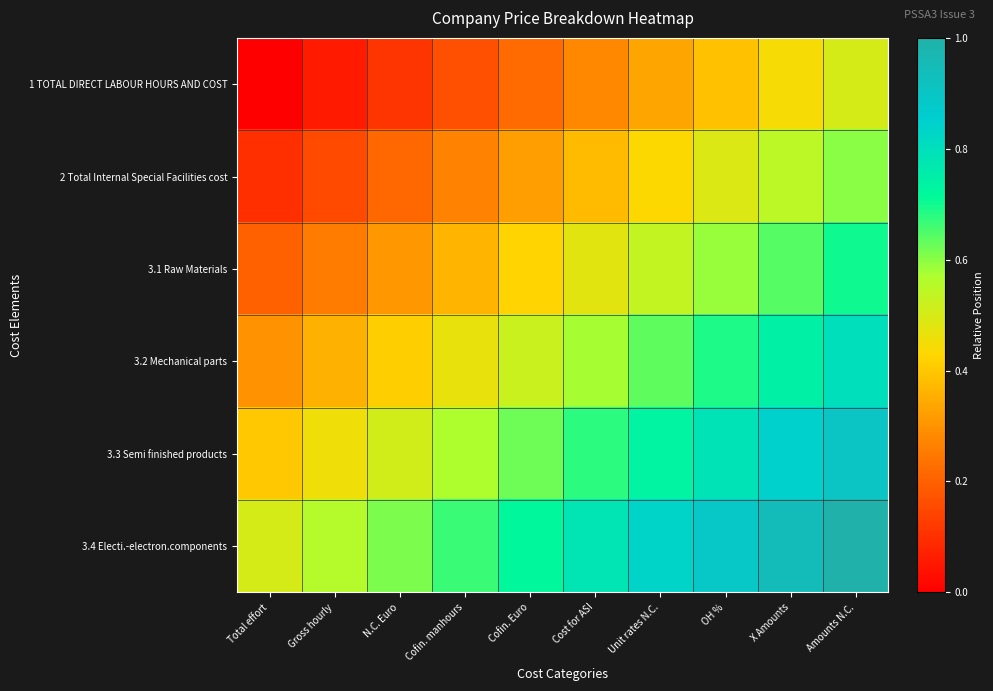

How many categories are shown in the chart?

10